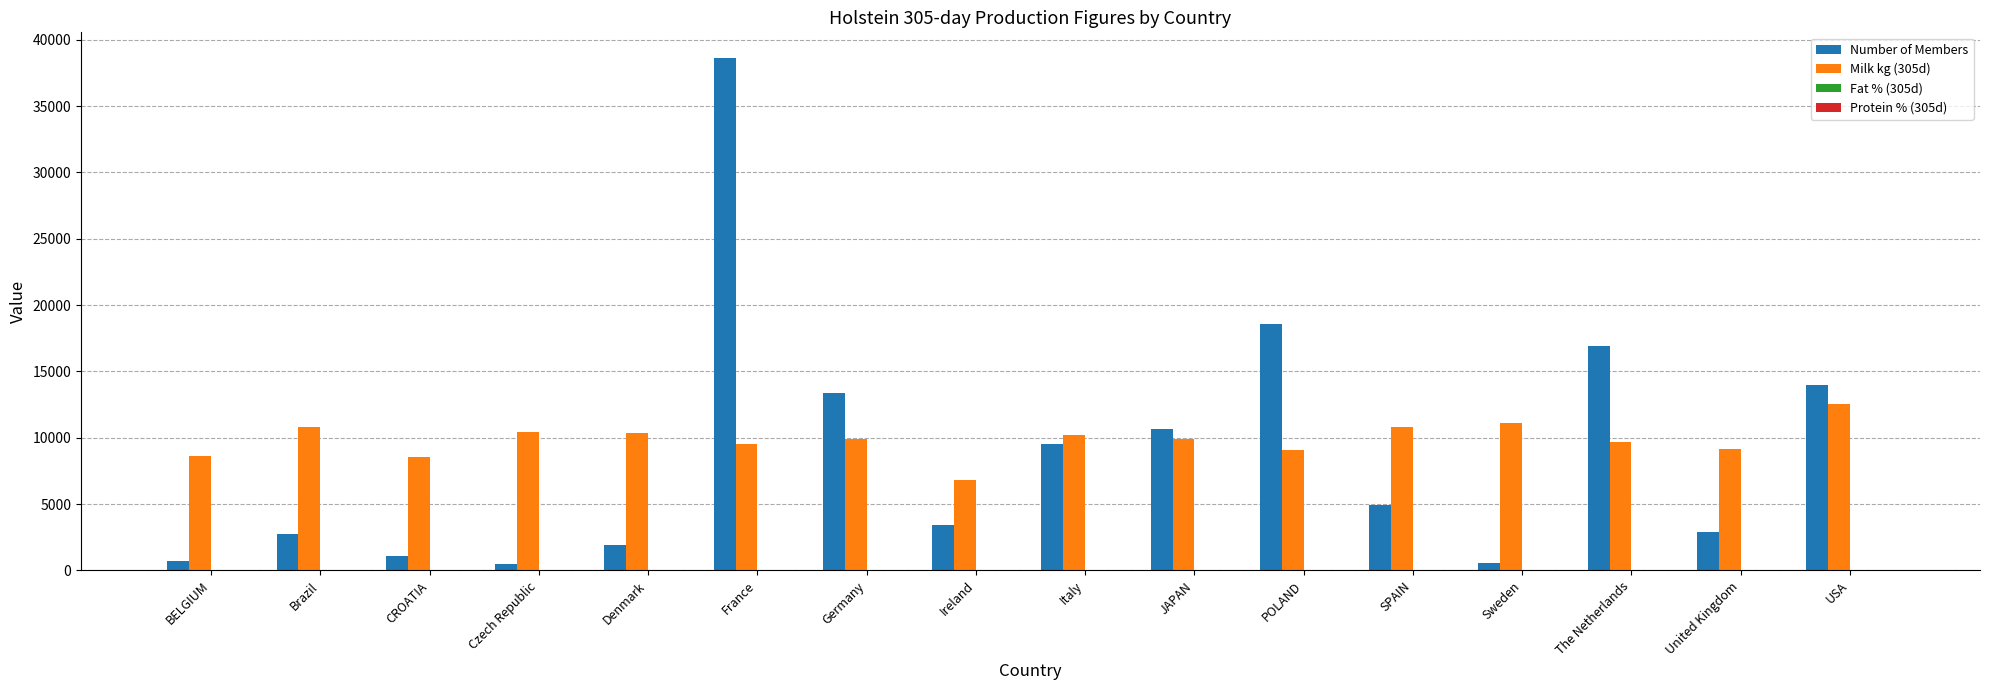

What is the maximum value shown in the chart?

38621.0